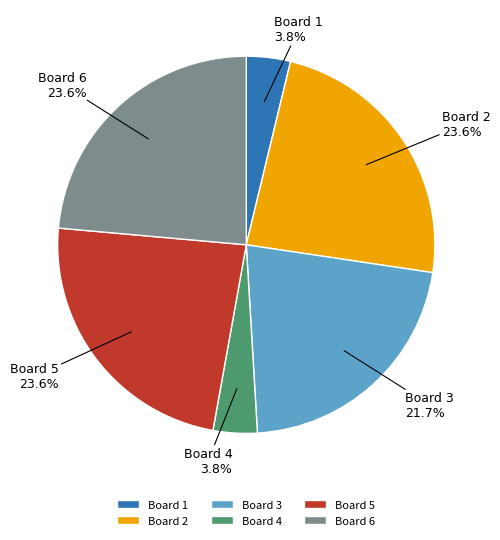

The Board 2 slice represents 9% of the pie. True or false?

False